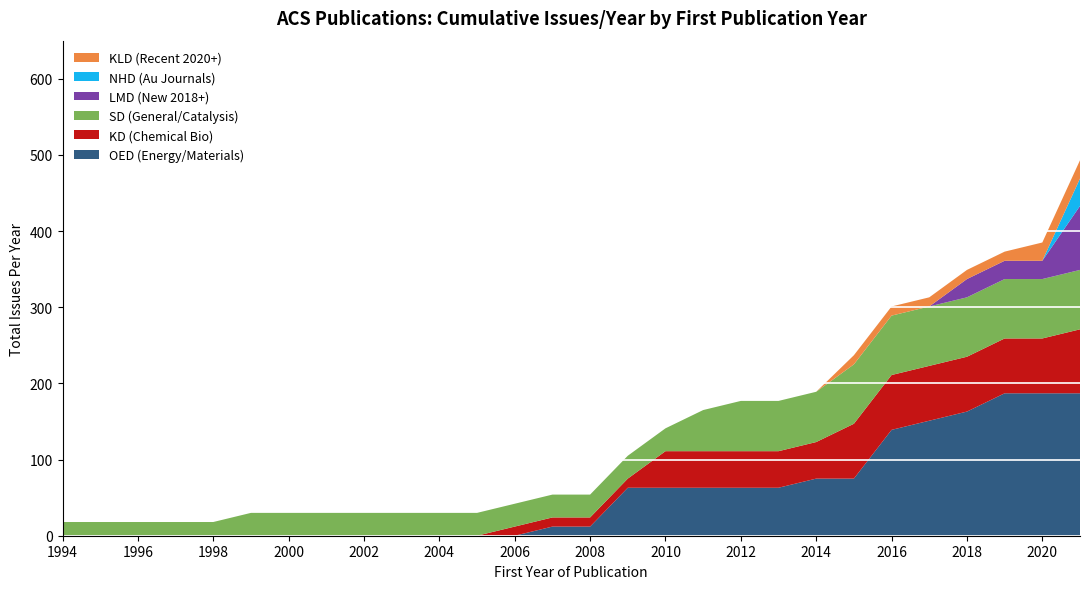

What is the highest value of the OED (Energy/Materials) series?

187